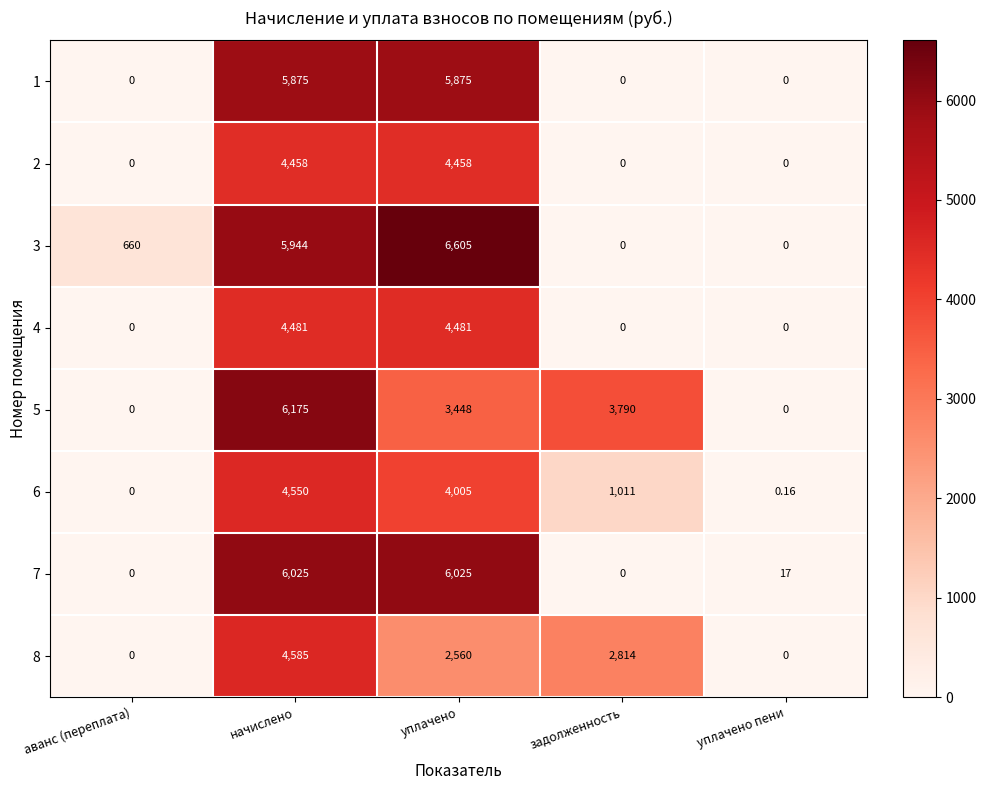

What is the spread (max minus min) of values at уплачено пени?

17.0